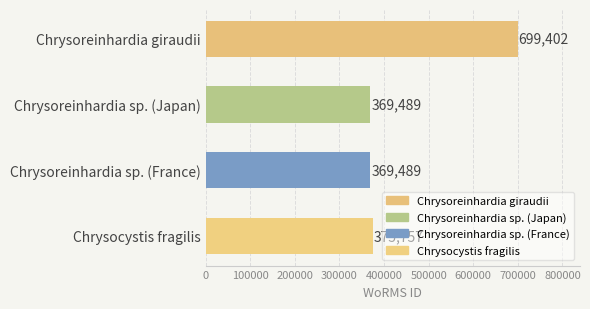

The chart shows a value of 1242539 at Chrysoreinhardia giraudii. True or false?

False